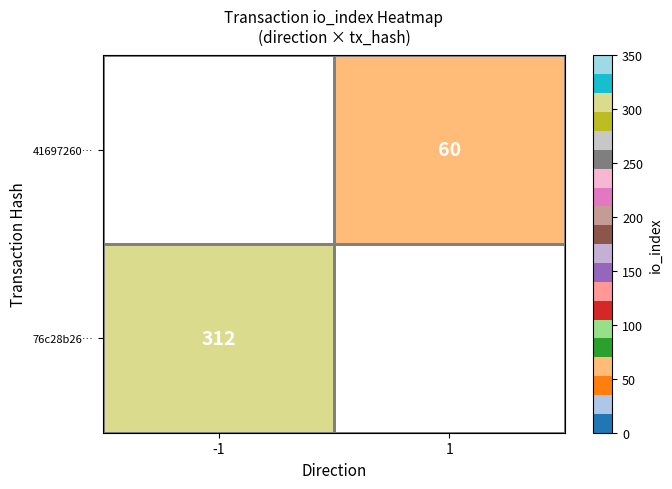

Is the value of 76c28b26… at -1 greater than the value of 41697260… at 1?

Yes